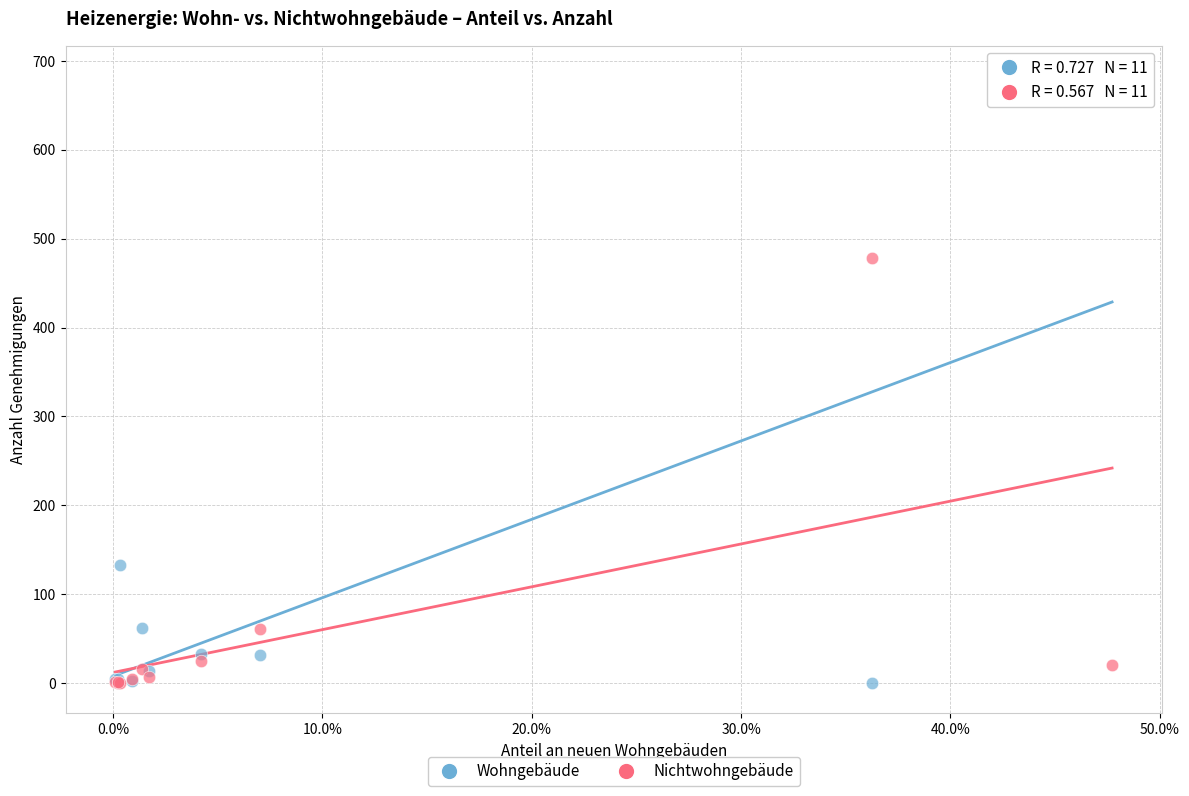

Across all series, what Y value is closest to 341?

478